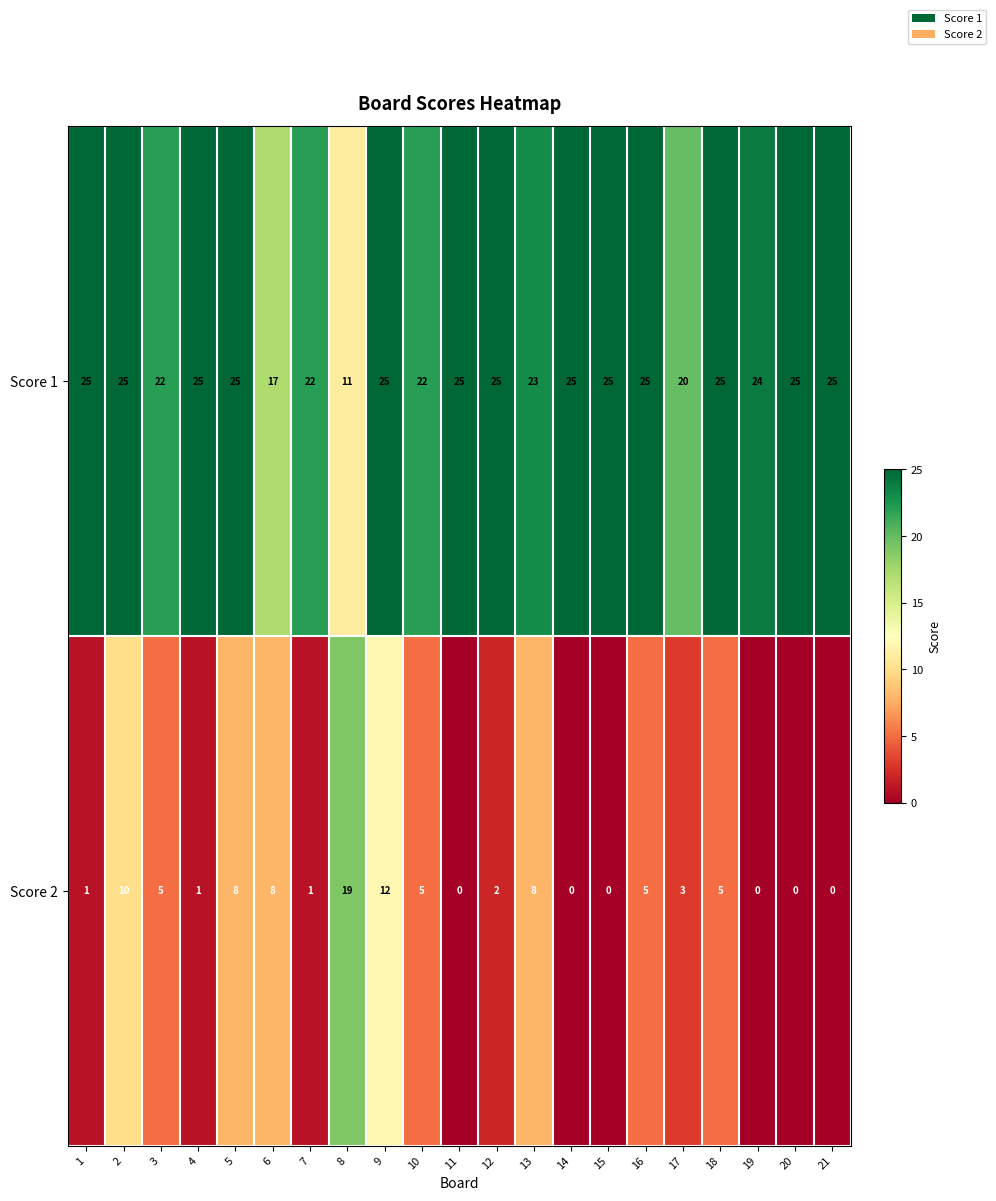

What is the greatest value displayed?

25